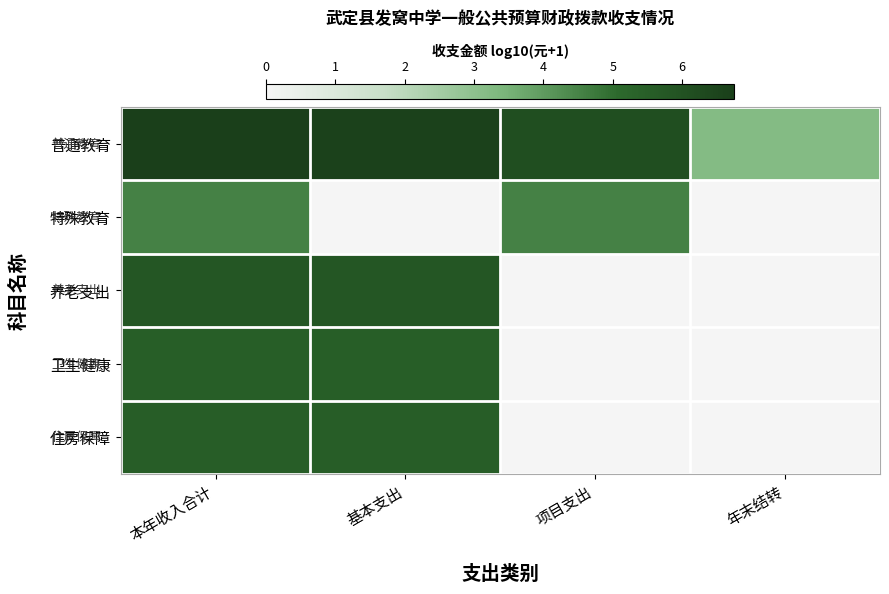

At which category is the sum across all series the highest?

本年收入合计